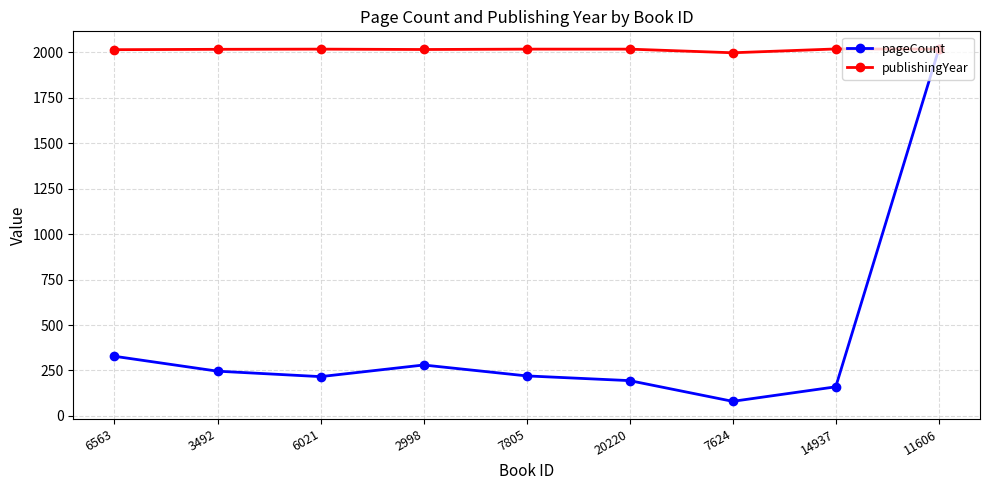

What is the label of the 6th point from the left?

20220